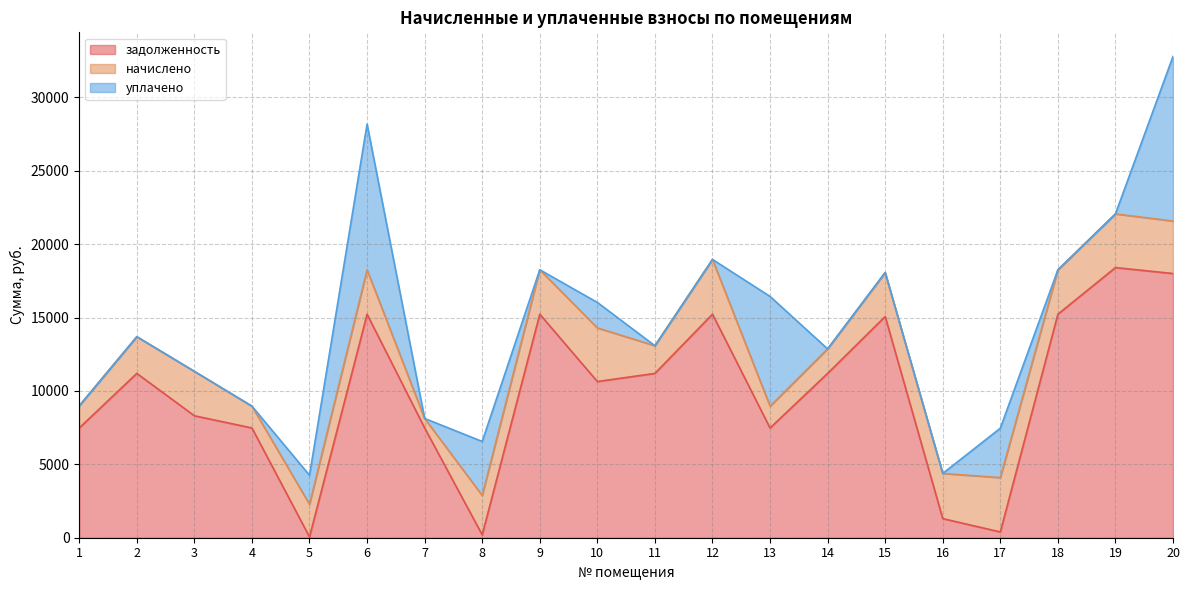

Which series has the largest total across all categories?

задолженность